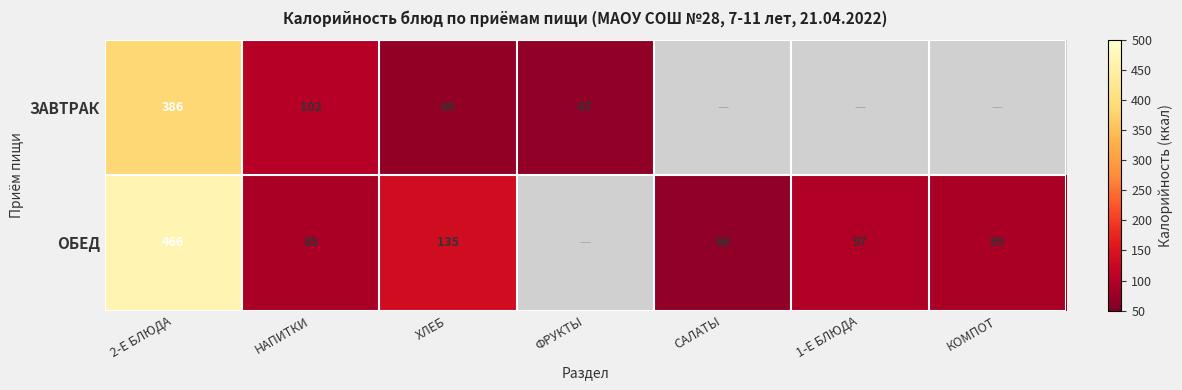

What is the difference between the ОБЕД values at 2-Е БЛЮДА and КОМПОТ?

377